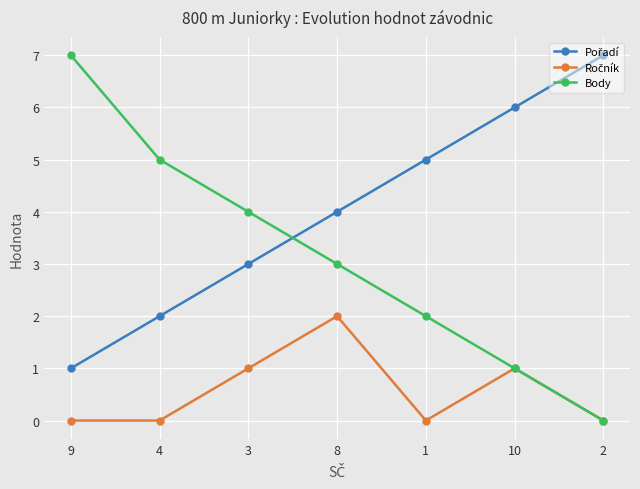

Which series has the widest spread of values?

Body